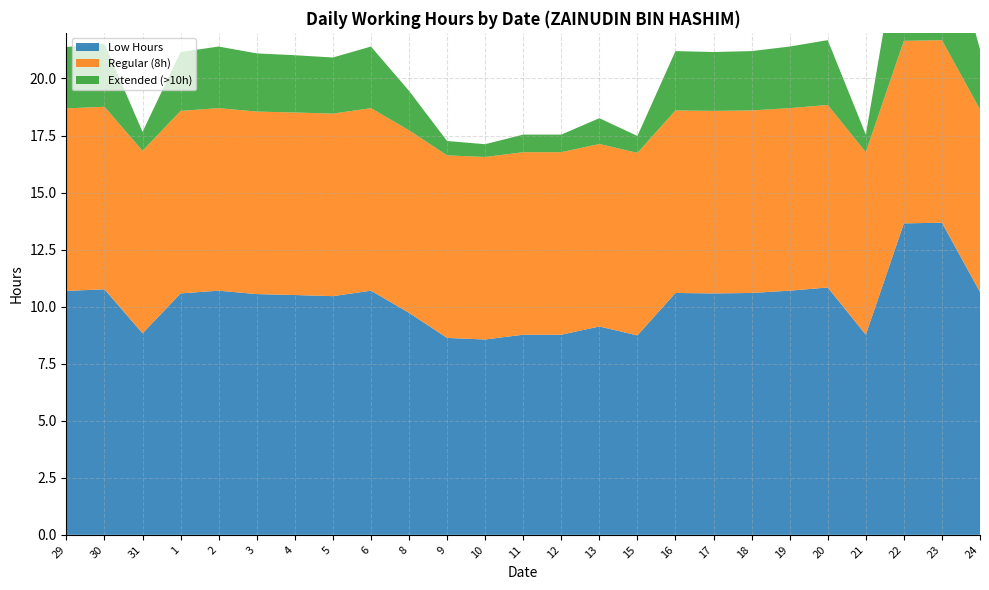

Reading left to right, transcribe all the data shown in this chart.

Low Hours: 29=10.7	30=10.8	31=8.8	1=10.6	2=10.7	3=10.6	4=10.5	5=10.5	6=10.7	8=9.7	9=8.6	10=8.6	11=8.8	12=8.8	13=9.1	15=8.7	16=10.6	17=10.6	18=10.6	19=10.7	20=10.8	21=8.8	22=13.7	23=13.7	24=10.6
Regular (8h): 29=8.0	30=8.0	31=8.0	1=8.0	2=8.0	3=8.0	4=8.0	5=8.0	6=8.0	8=8.0	9=8.0	10=8.0	11=8.0	12=8.0	13=8.0	15=8.0	16=8.0	17=8.0	18=8.0	19=8.0	20=8.0	21=8.0	22=8.0	23=8.0	24=8.0
Extended (>10h): 29=2.7	30=2.8	31=0.8	1=2.6	2=2.7	3=2.5	4=2.5	5=2.5	6=2.7	8=1.7	9=0.6	10=0.6	11=0.8	12=0.8	13=1.1	15=0.7	16=2.6	17=2.6	18=2.6	19=2.7	20=2.8	21=0.8	22=5.7	23=5.7	24=2.6